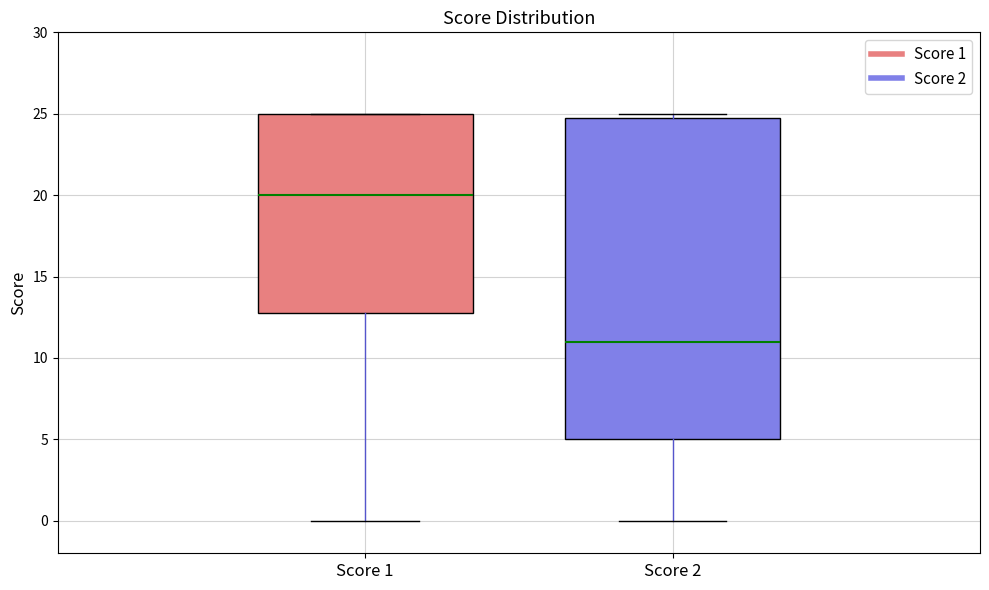

Reading left to right, transcribe this box plot: for each box, give where its median line is, the range the box spans, and where its two whiskers end, as read against the y-axis. The values are not printed on the chart, so give them approximately, as read against the axis.

Score 1: median 20, box 13 to 25, whiskers 0 to 25
Score 2: median 11, box 5 to 25, whiskers 0 to 25 (just above the box's upper edge)